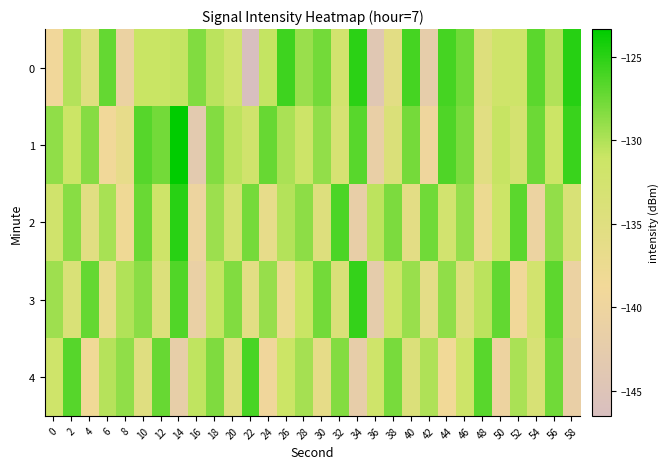

Reading left to right, transcribe all the data shown in this chart.

0: 0=-139.0	2=-130.2	4=-135.0	6=-127.2	8=-140.6	10=-131.0	12=-130.9	14=-130.8	16=-128.3	18=-130.5	20=-131.9	22=-146.5	24=-130.8	26=-125.7	28=-129.2	30=-127.7	32=-132.3	34=-125.1	36=-144.1	38=-135.7	40=-126.0	42=-142.2	44=-126.0	46=-127.6	48=-134.5	50=-131.7	52=-131.5	54=-126.9	56=-130.0	58=-124.9
1: 0=-128.8	2=-131.1	4=-128.5	6=-139.0	8=-136.6	10=-126.6	12=-127.7	14=-123.3	16=-143.2	18=-128.3	20=-130.5	22=-132.1	24=-127.3	26=-129.8	28=-131.4	30=-128.9	32=-133.2	34=-126.7	36=-141.5	38=-134.1	40=-127.8	42=-139.6	44=-126.4	46=-128.1	48=-135.3	50=-130.9	52=-132.7	54=-127.5	56=-131.2	58=-125.6
2: 0=-132.1	2=-128.5	4=-135.3	6=-129.7	8=-138.2	10=-127.4	12=-131.6	14=-124.9	16=-140.1	18=-129.3	20=-133.0	22=-127.8	24=-136.5	26=-130.2	28=-128.7	30=-134.6	32=-126.3	34=-141.8	36=-130.5	38=-128.1	40=-135.9	42=-127.6	44=-132.4	46=-129.0	48=-137.7	50=-131.3	52=-126.8	54=-140.4	56=-128.9	58=-133.5
3: 0=-129.4	2=-133.7	4=-127.2	6=-136.8	8=-130.1	10=-128.6	12=-134.3	14=-126.5	16=-141.2	18=-130.8	20=-128.3	22=-135.6	24=-129.1	26=-137.4	28=-131.0	30=-127.7	32=-133.9	34=-125.4	36=-142.6	38=-131.5	40=-129.2	42=-136.1	44=-128.8	46=-134.5	48=-130.4	50=-127.1	52=-138.9	54=-132.3	56=-126.9	58=-140.7
4: 0=-131.8	2=-126.6	4=-138.4	6=-130.3	8=-128.8	10=-135.1	12=-127.3	14=-141.9	16=-130.6	18=-128.2	20=-134.8	22=-126.1	24=-139.3	26=-131.1	28=-129.6	30=-136.3	32=-128.4	34=-142.1	36=-131.7	38=-127.9	40=-134.2	42=-130.0	44=-138.6	46=-131.4	48=-126.7	50=-140.2	52=-129.8	54=-133.4	56=-127.6	58=-141.5